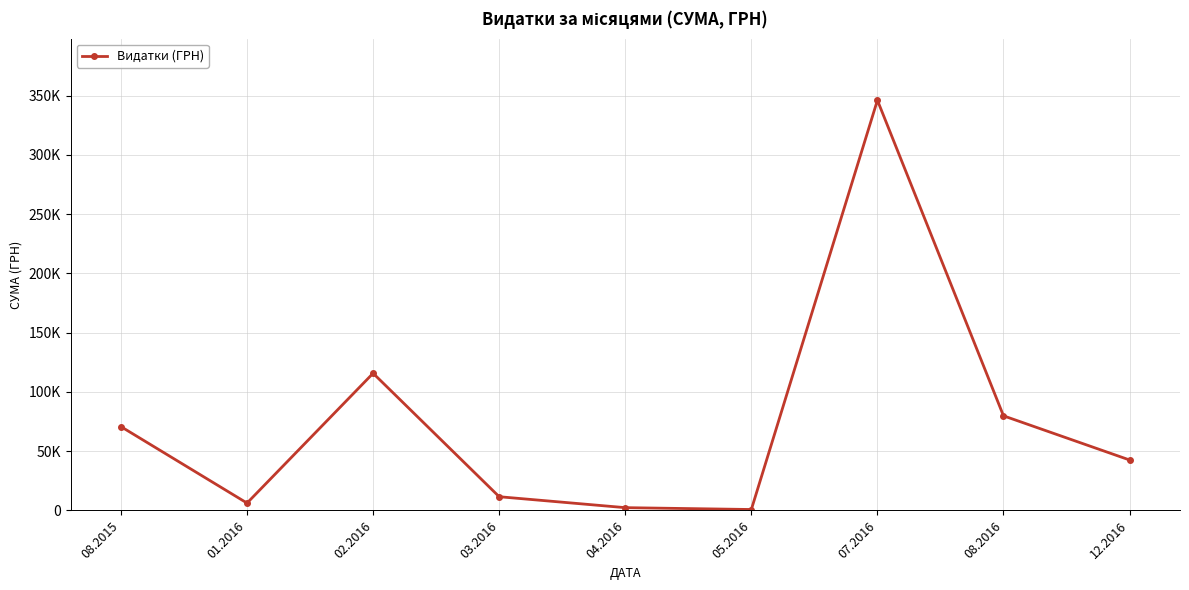

Reading left to right, transcribe all the data shown in this chart.

08.2015=70722.2	01.2016=6216.2	02.2016=115748.6	03.2016=11582.0	04.2016=2353.5	05.2016=793.4	07.2016=346141.5	08.2016=79841.6	12.2016=42588.0